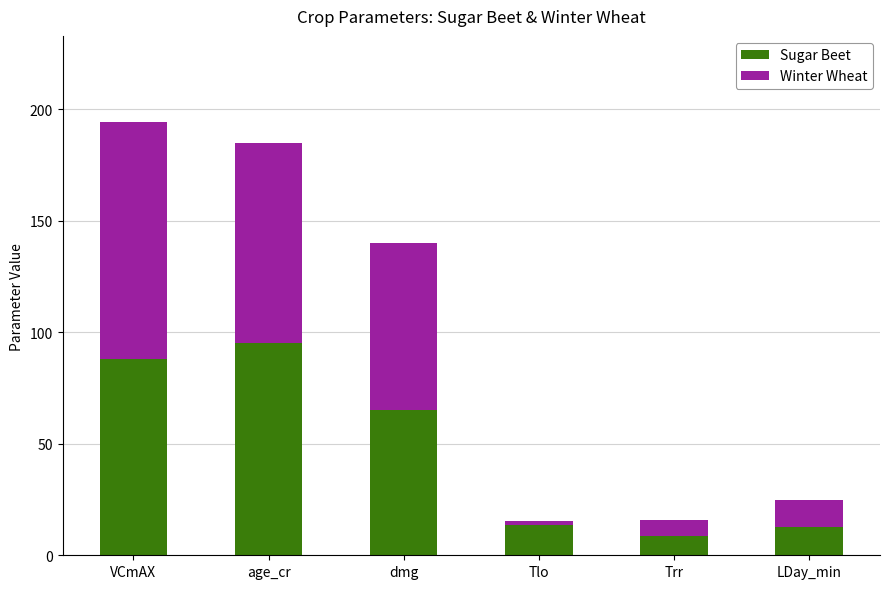

Which category has the highest value in the Sugar Beet series?

age_cr